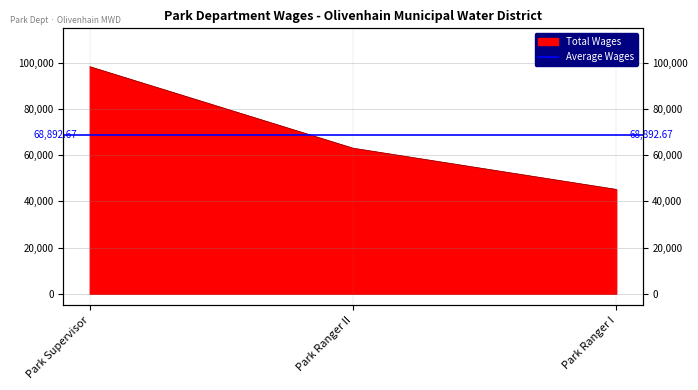

Between Park Supervisor and Park Ranger II, which is larger?

Park Supervisor